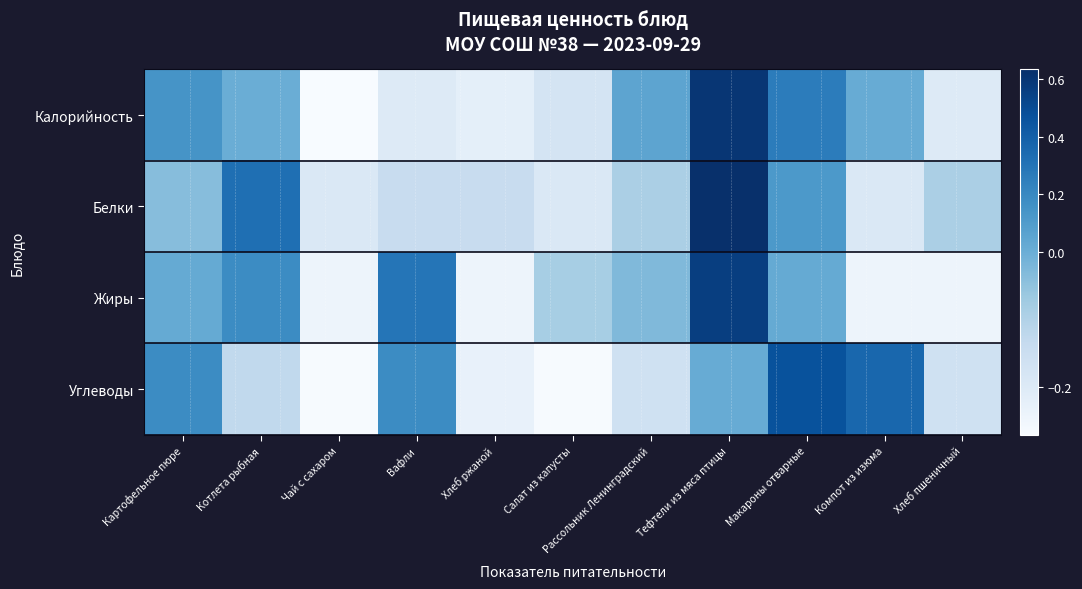

Rank the series at Макароны отварные from highest to lowest value.

Углеводы, Калорийность, Белки, Жиры